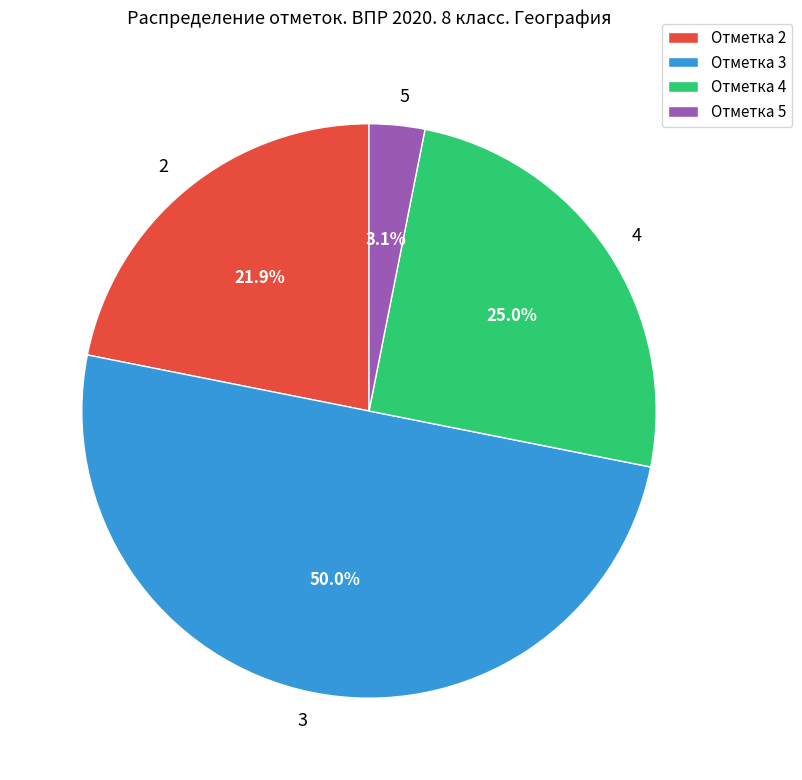

Does 2 account for over 50% of the chart?

No